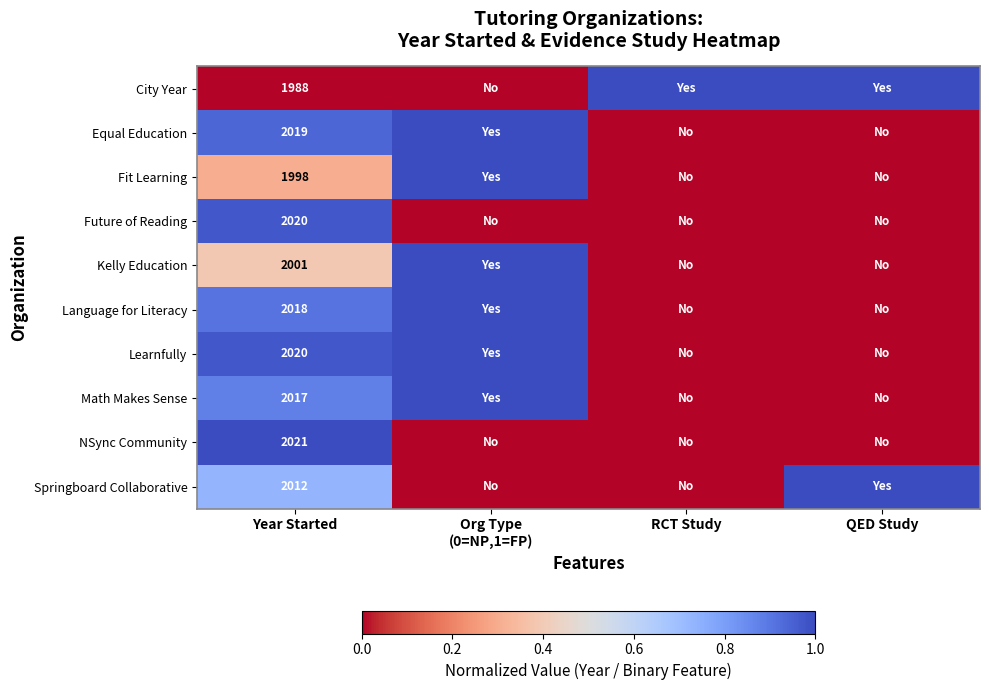

What is the total value across all series at Year Started?

20114